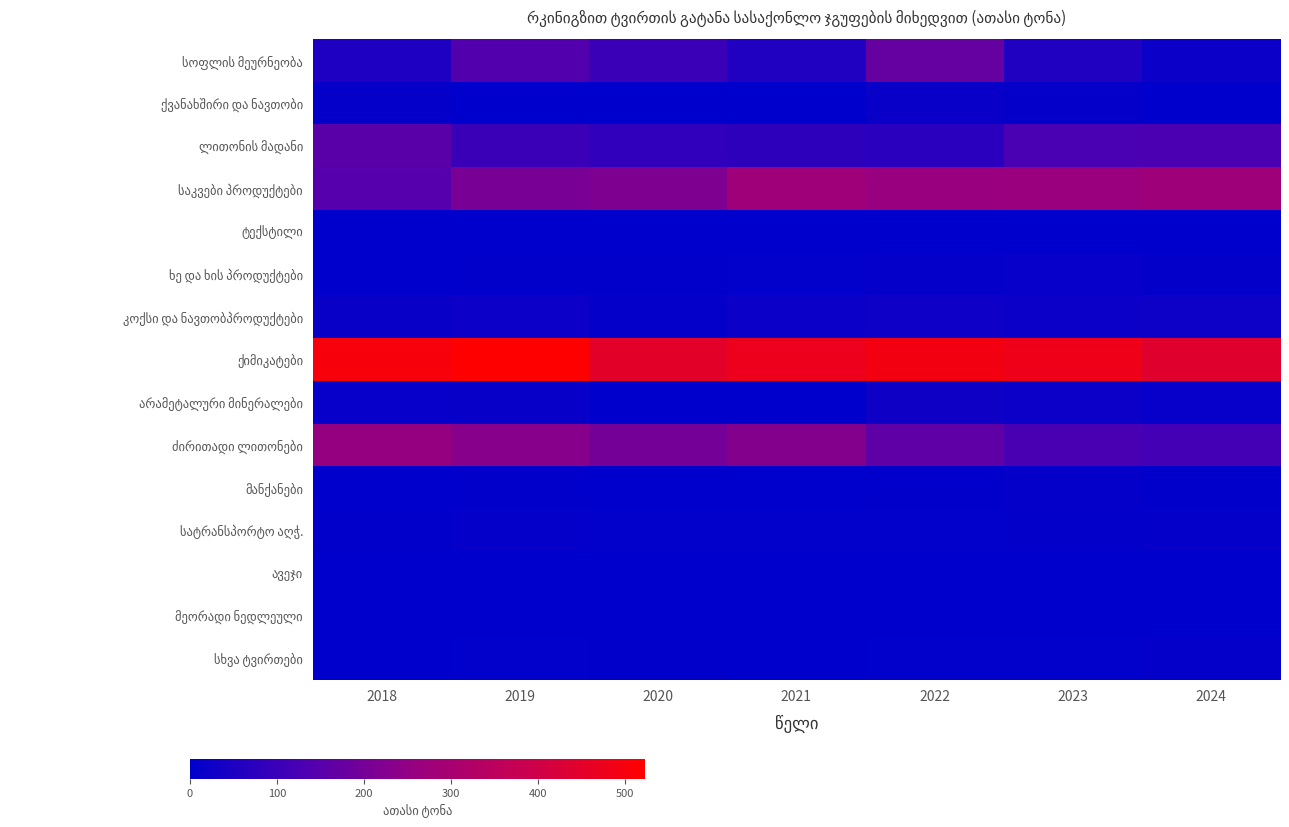

At how many categories does at least one series exceed 332?

7